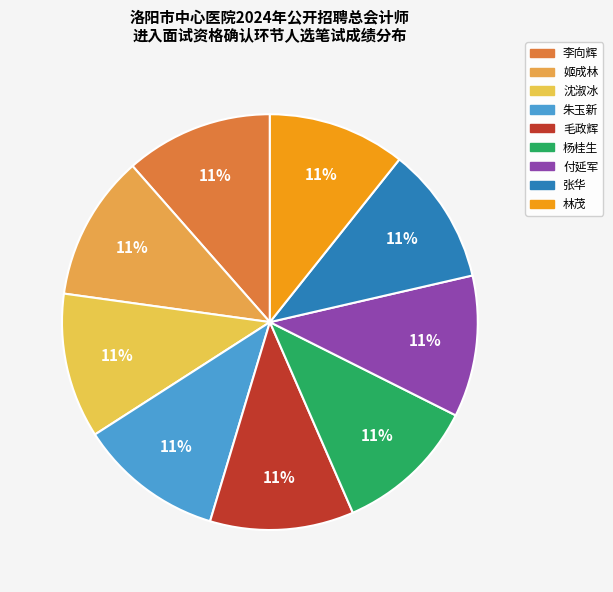

How many segments does this pie chart have?

9